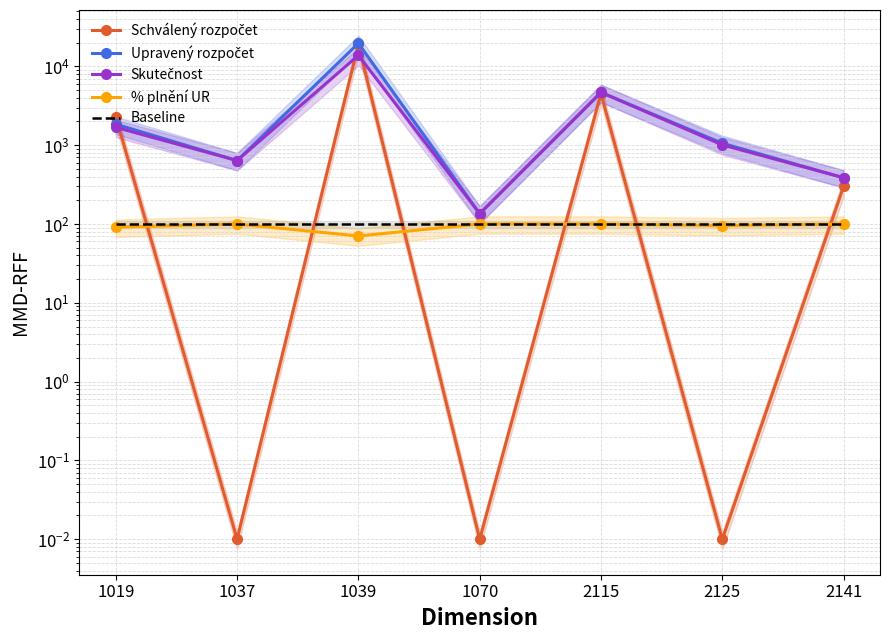

Does the chart have visible grid lines?

Yes